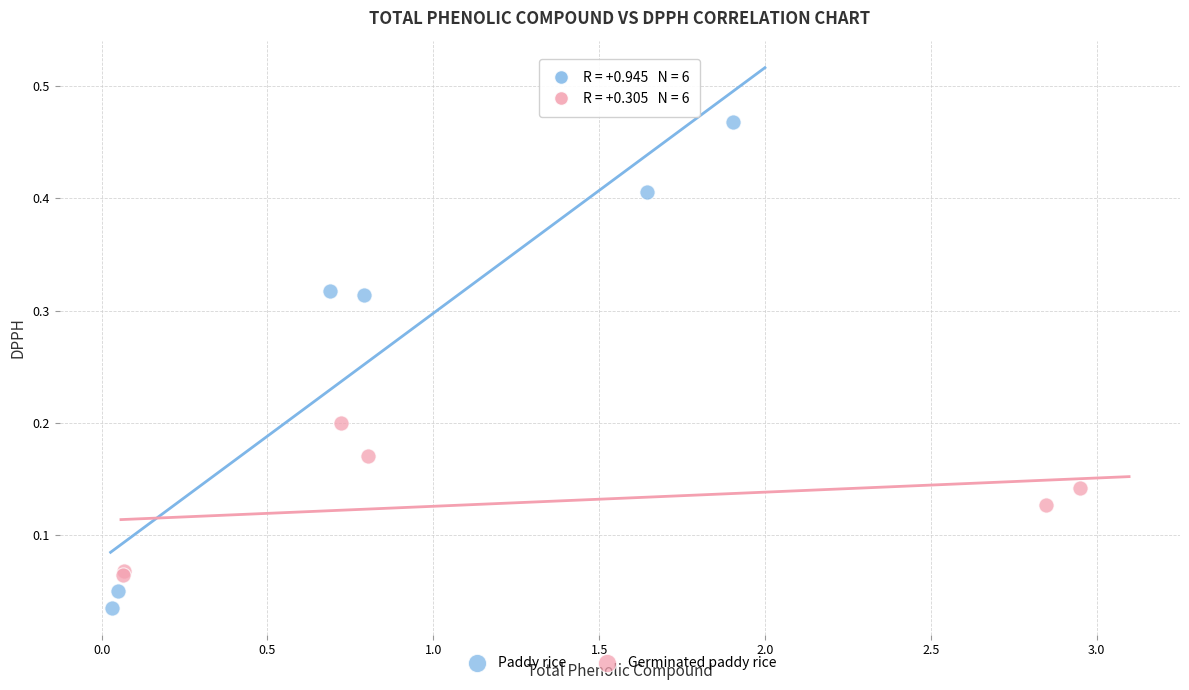

Which series has the largest Y range (max minus min)?

Paddy rice